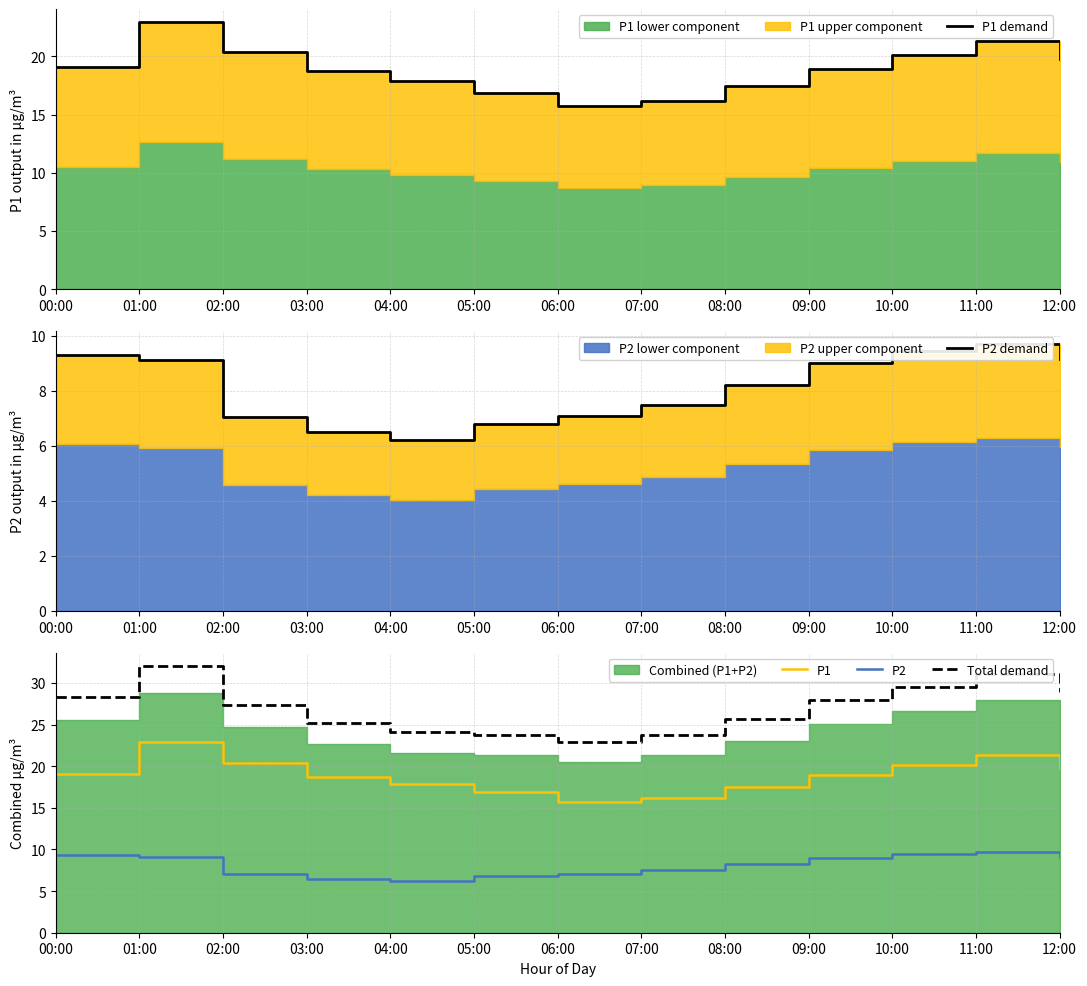

What is the value of the P1 point at the 3rd from the left?

20.3